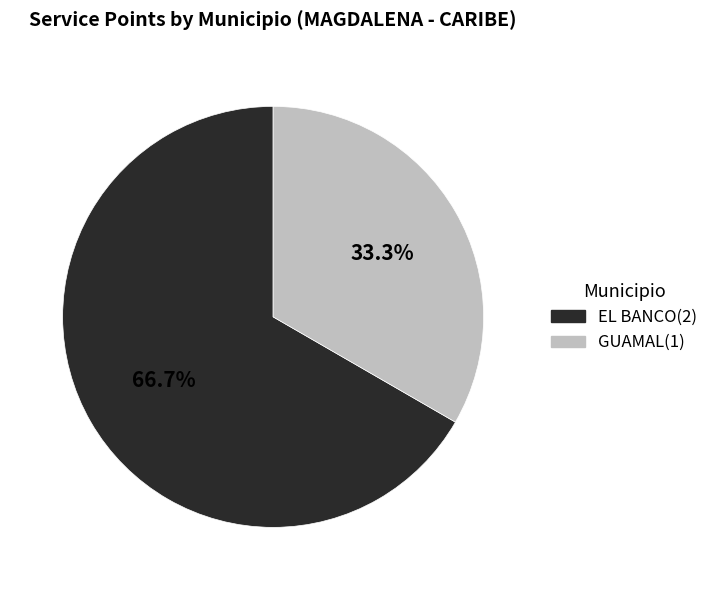

Does any single category account for the majority?

Yes